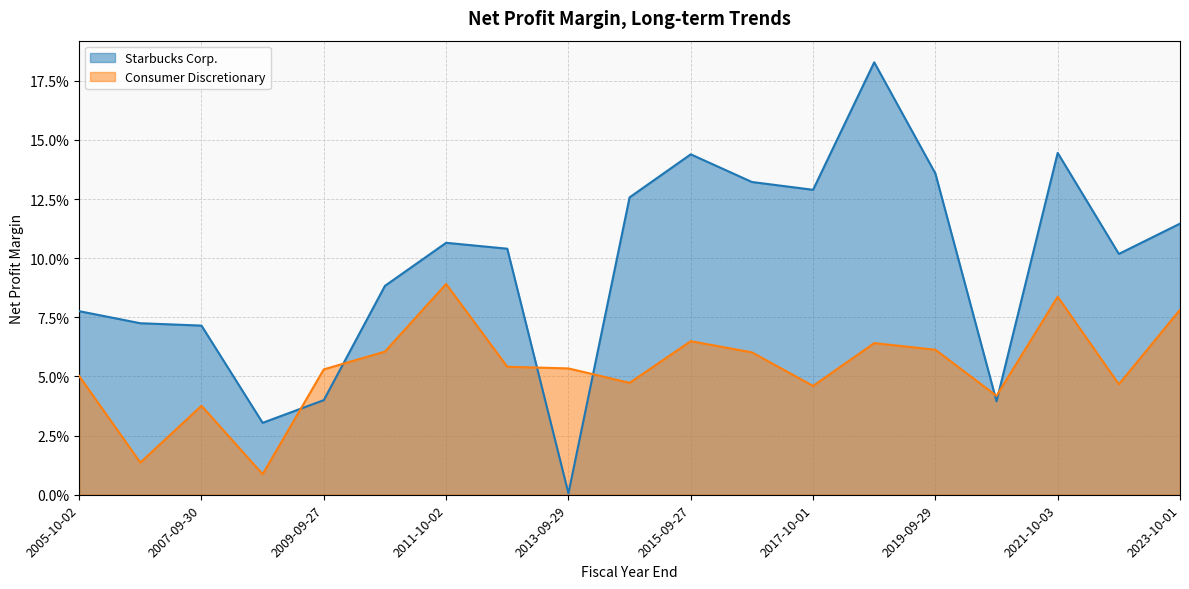

What is the label of the 4th point from the left?

2008-09-28